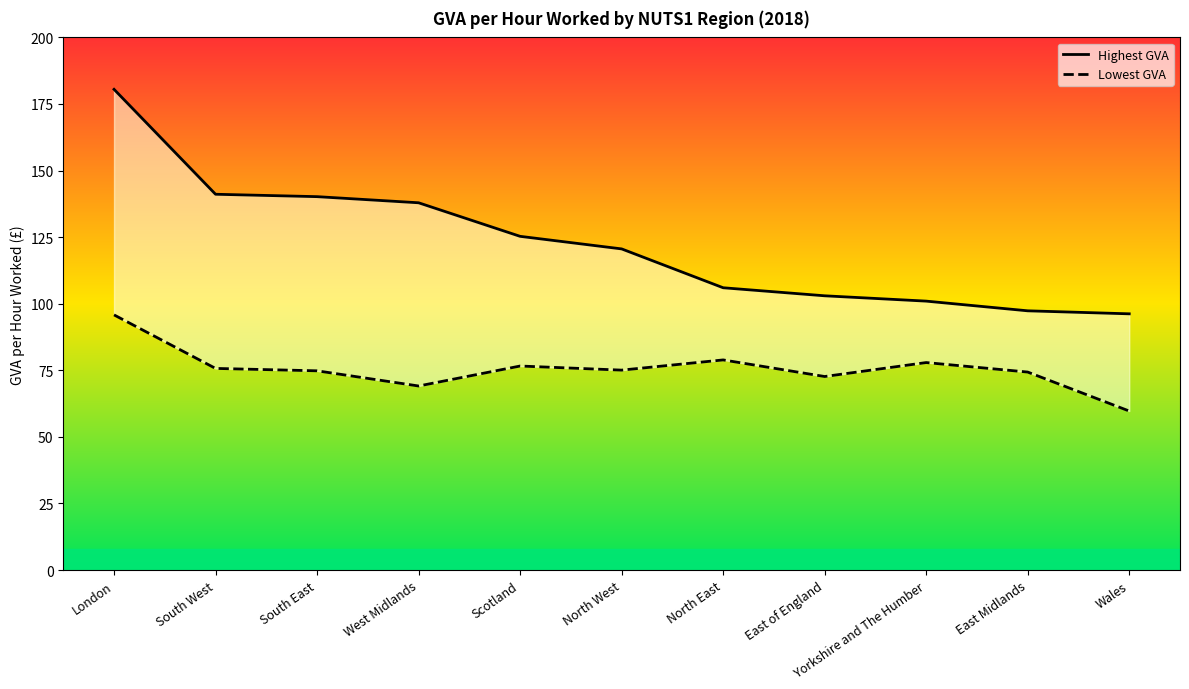

What is the average value of the Lowest GVA series?

75.5